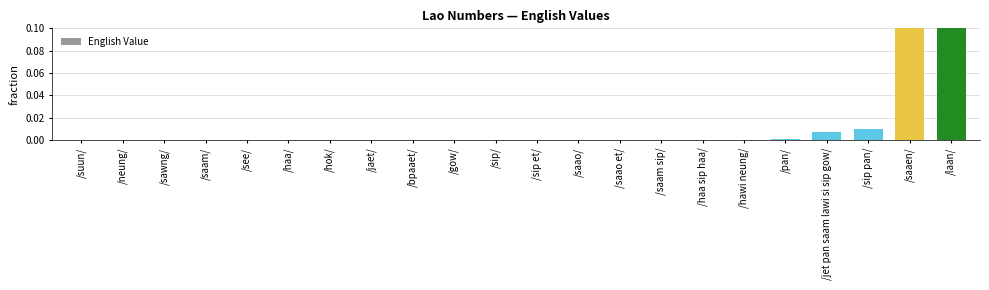

Count the number of categories in the chart.

22